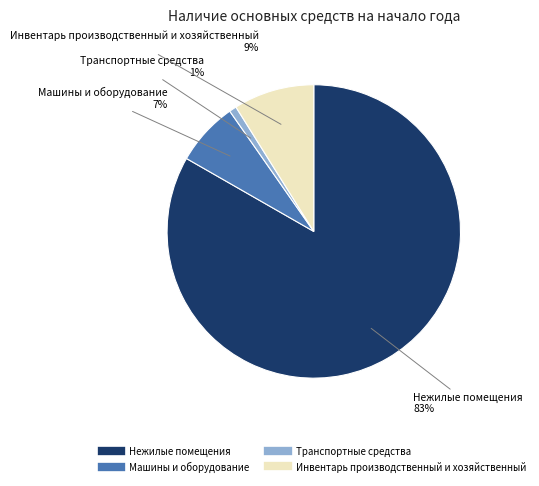

Do Машины и оборудование and Транспортные средства together represent more than half of the pie?

No